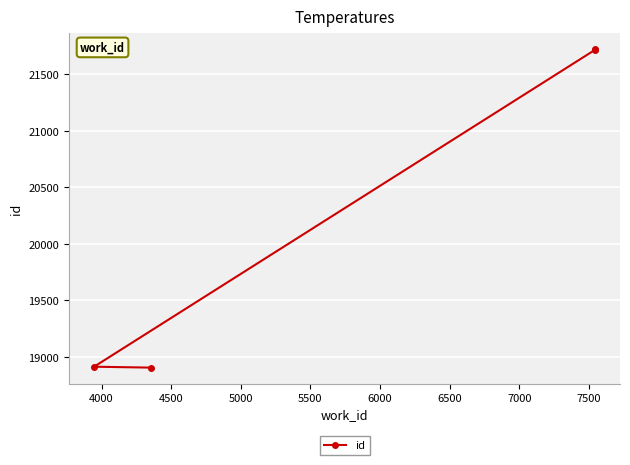

How many data points are above 21718?

1